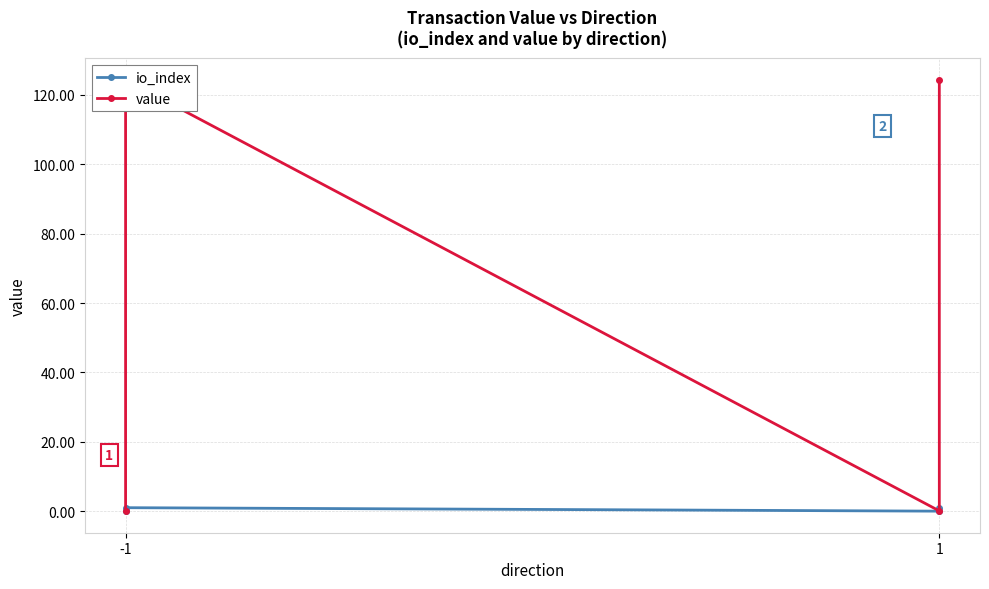

How many lines are shown in the chart?

2